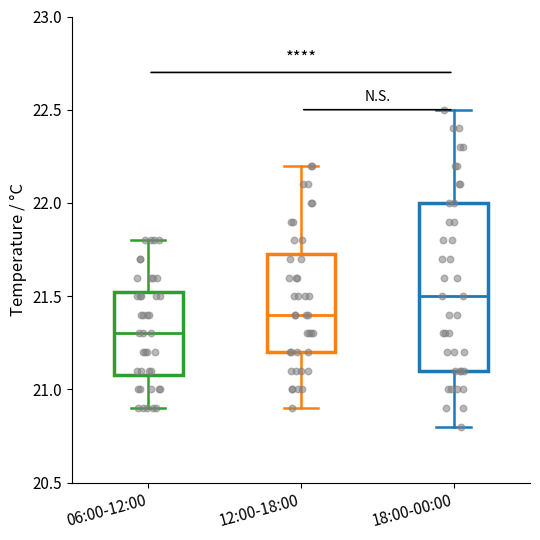

Reading left to right, transcribe this box plot: for each box, give where its median line is, the range the box spans, and where its two whiskers end, as read against the y-axis. The values are not printed on the chart, so give them approximately, as read against the axis.

06:00-12:00: median 21.30, box 21.10 to 21.55, whiskers 20.90 to 21.80
12:00-18:00: median 21.40, box 21.20 to 21.75, whiskers 20.90 to 22.20
18:00-00:00: median 21.50, box 21.10 to 22.00, whiskers 20.80 to 22.50